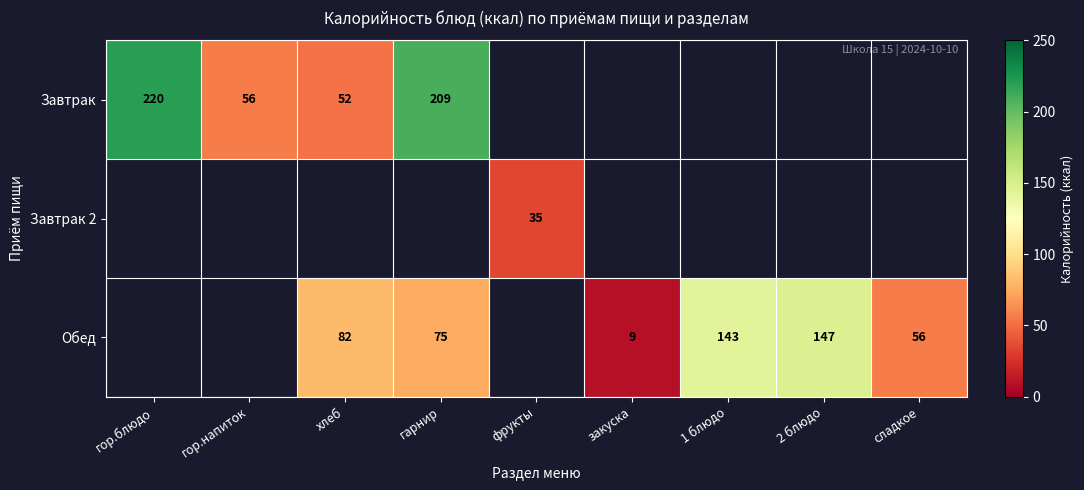

The Завтрак 2 series shows 35 at фрукты. True or false?

True